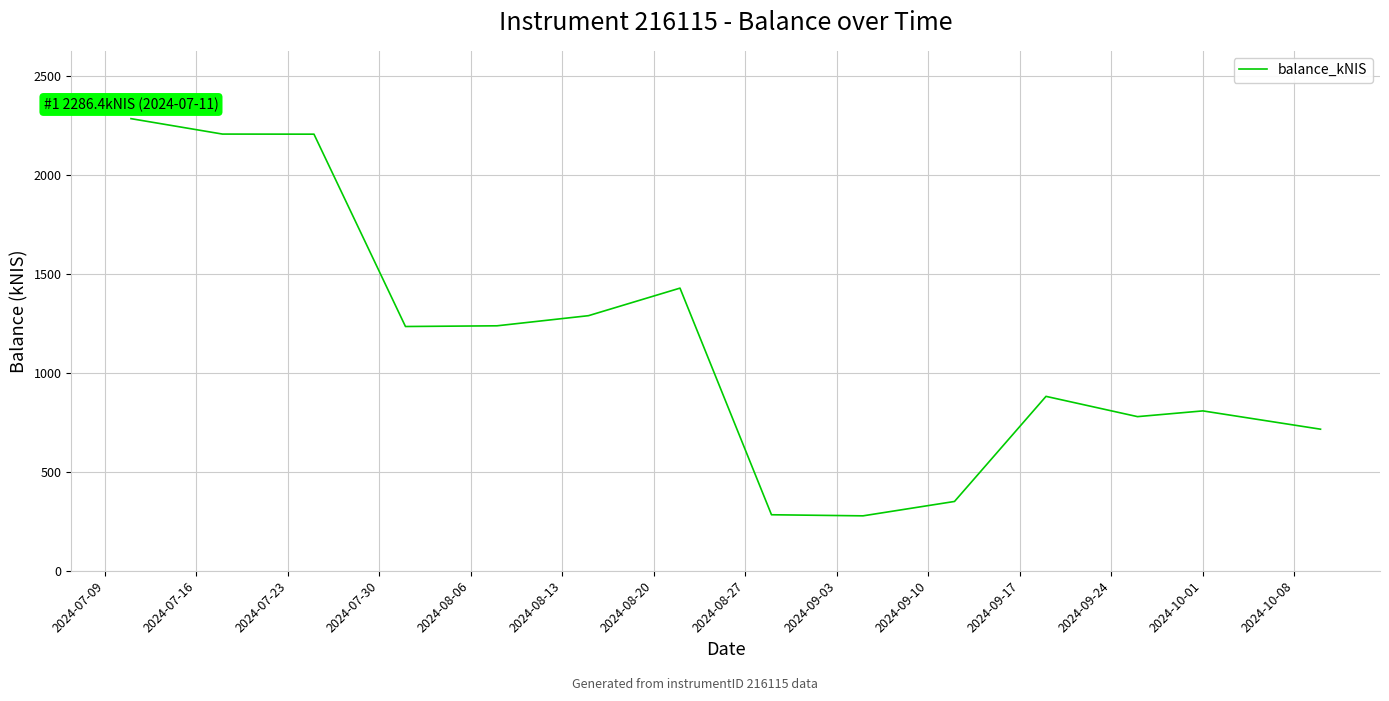

What is the maximum value shown in the chart?

2286.4